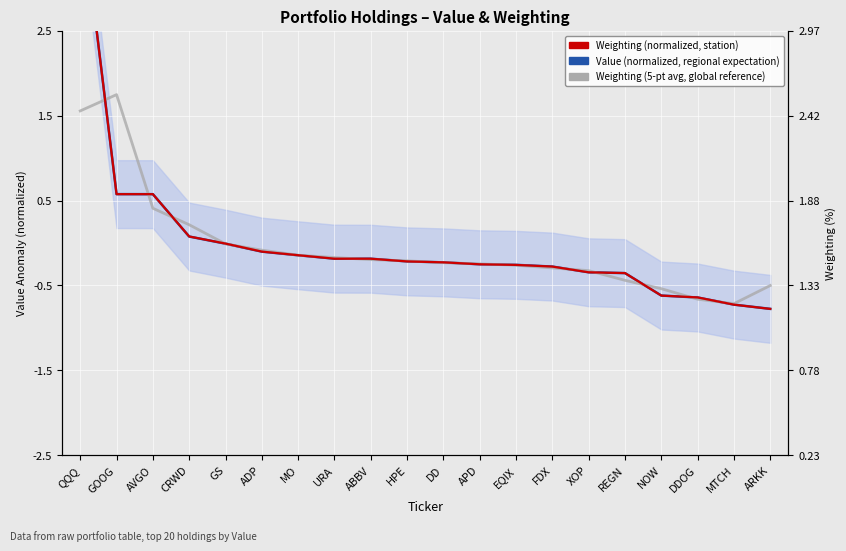

In Weighting (5-pt avg, global reference), how many points are lower than both neighbors (excluding endpoints)?

1